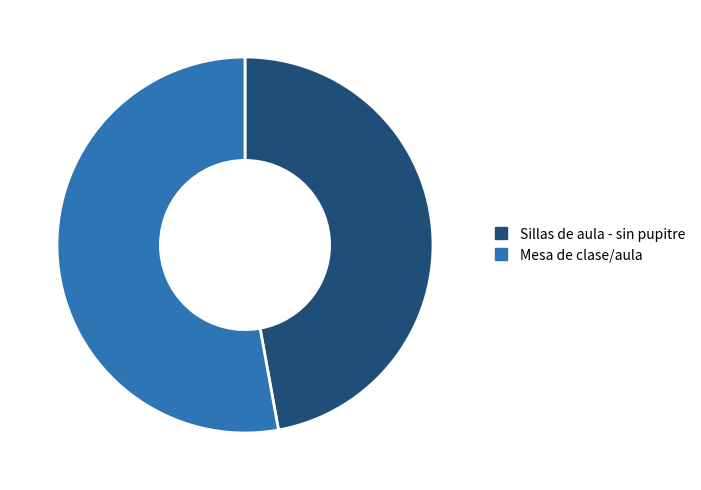

Which category has the smallest portion of the pie?

Sillas de aula - sin pupitre